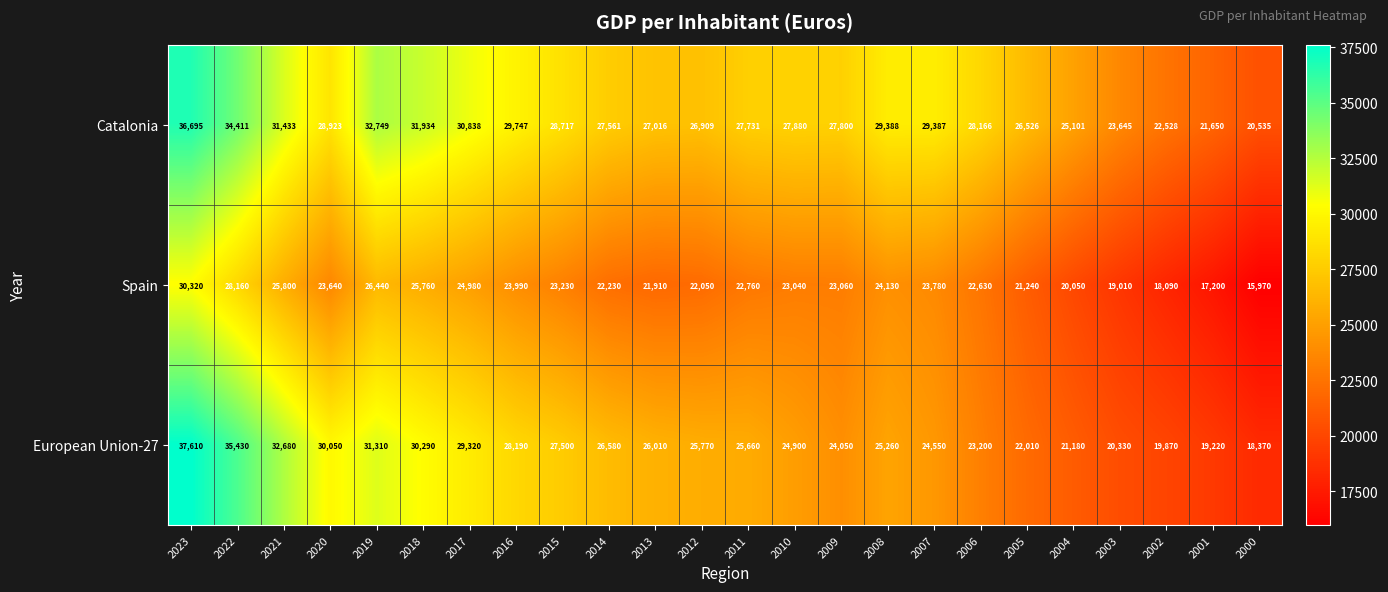

Rank the series at 2005 from lowest to highest value.

Spain, European Union-27, Catalonia